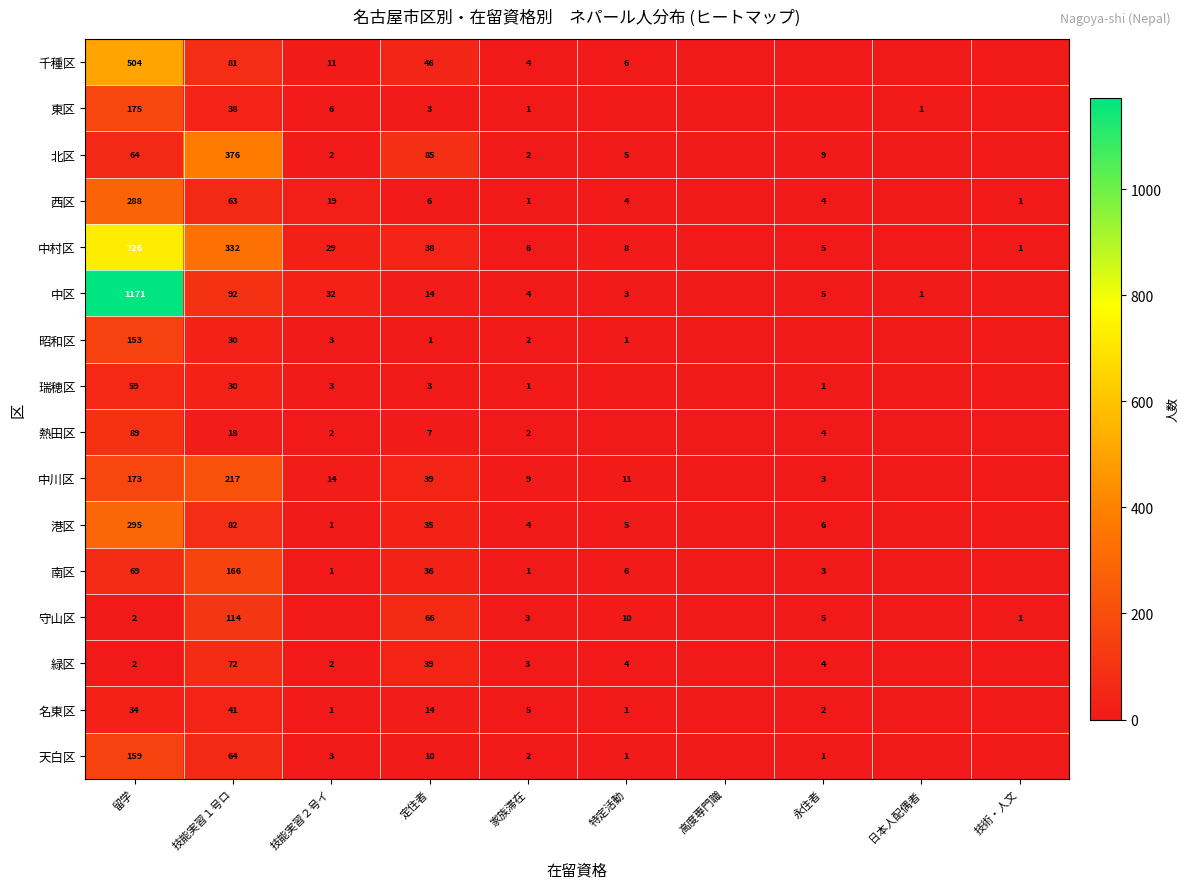

Between 留学 and 技能実習１号ロ, which series saw the biggest shift?

中区